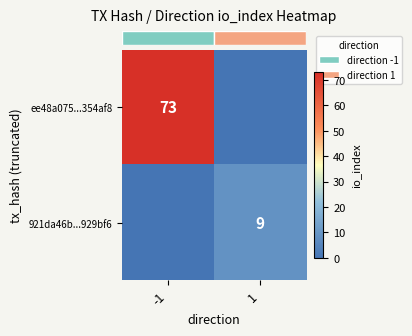

Which category has the highest value in the row_1 series?

1